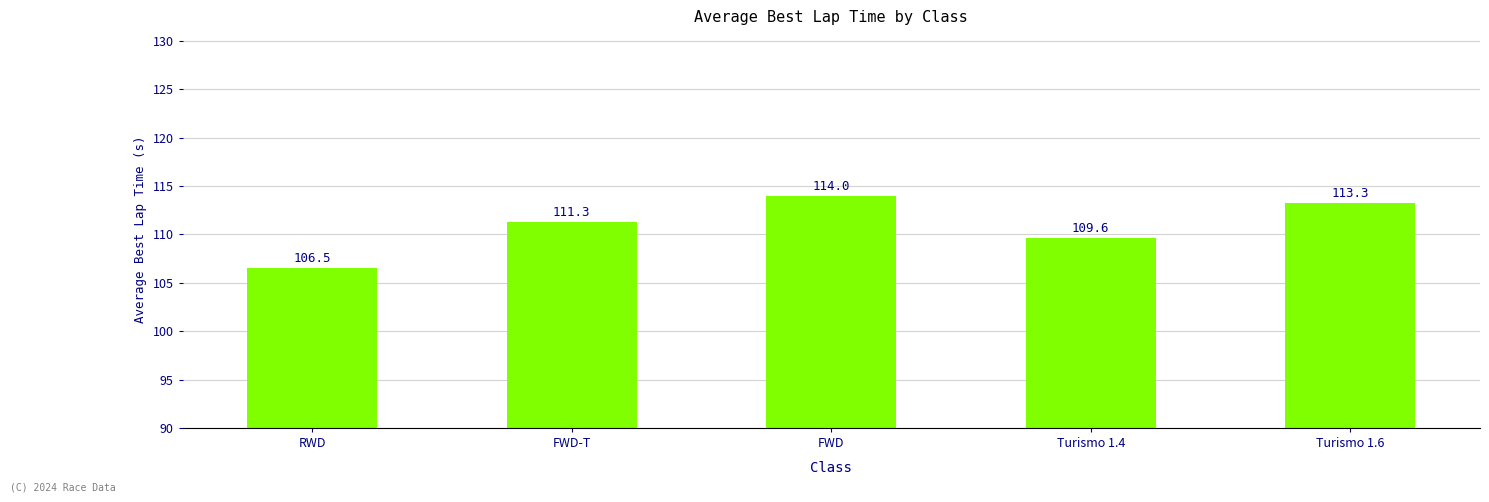

Does the chart contain any negative values?

No